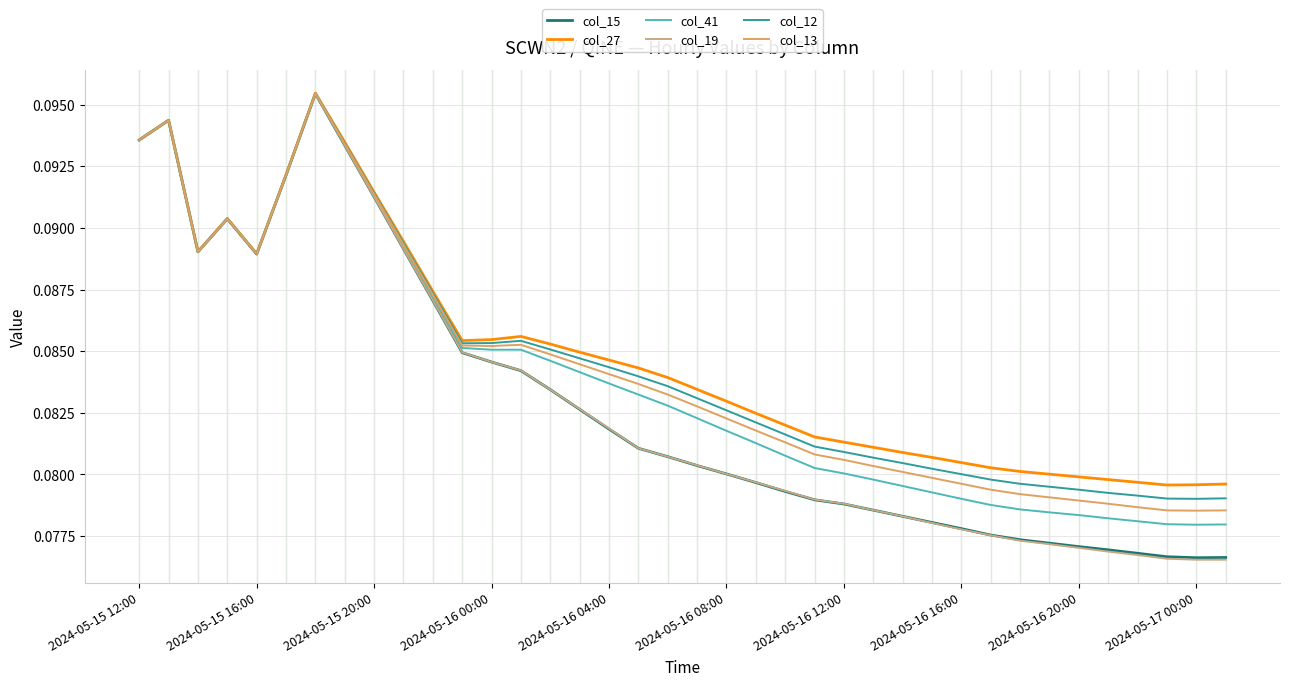

Which series has the largest range (max minus min)?

col_19